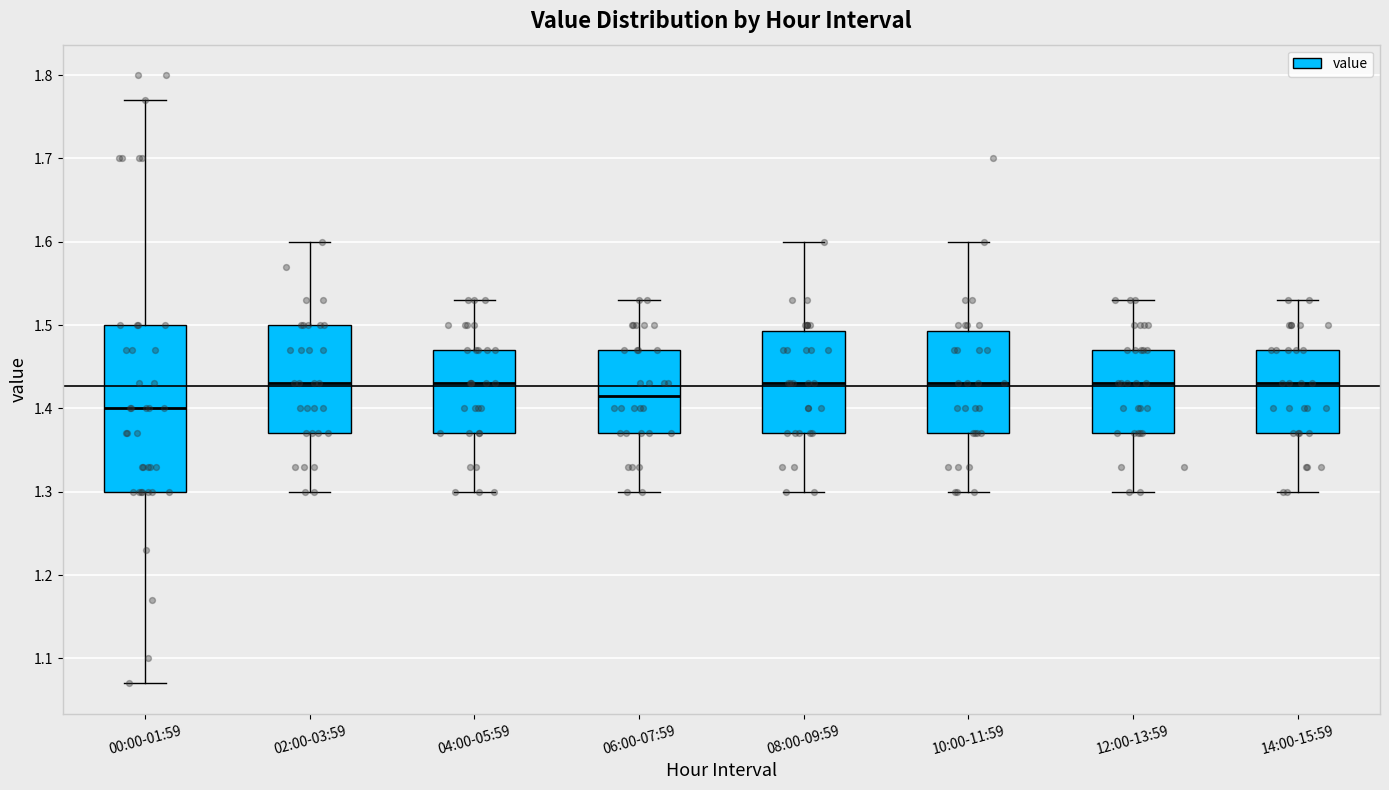

Reading left to right, read every box against the y-axis: the position of its median line, the range the box covers, and the ends of its whiskers. The values are not printed on the chart, so give them approximately, as read against the axis.

00:00-01:59: median 1.40, box 1.30 to 1.50, whiskers 1.07 to 1.77
02:00-03:59: median 1.43, box 1.37 to 1.50, whiskers 1.30 to 1.60
04:00-05:59: median 1.43, box 1.37 to 1.47, whiskers 1.30 to 1.53
06:00-07:59: median 1.42, box 1.37 to 1.47, whiskers 1.30 to 1.53
08:00-09:59: median 1.43, box 1.37 to 1.49, whiskers 1.30 to 1.60
10:00-11:59: median 1.43, box 1.37 to 1.49, whiskers 1.30 to 1.60
12:00-13:59: median 1.43, box 1.37 to 1.47, whiskers 1.30 to 1.53
14:00-15:59: median 1.43, box 1.37 to 1.47, whiskers 1.30 to 1.53